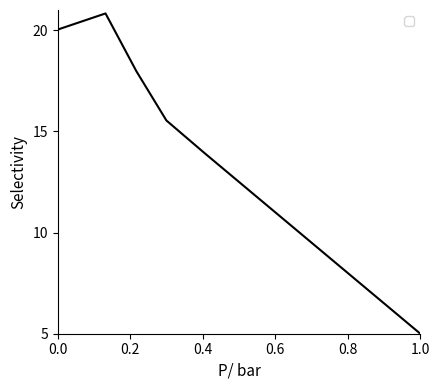

What is the difference between the maximum and minimum values?

15.8